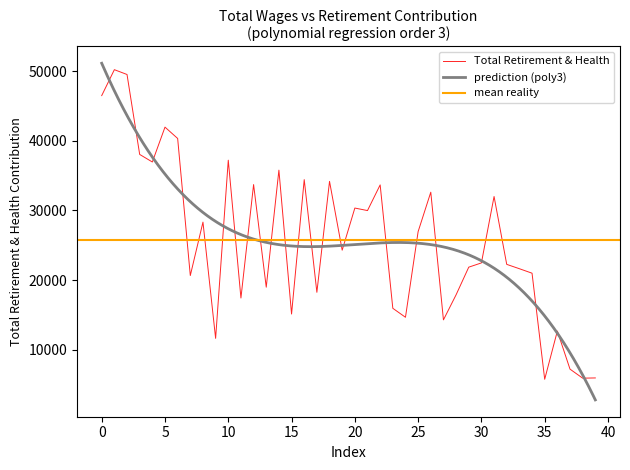

What is the highest value of the Total Retirement & Health series?

50233